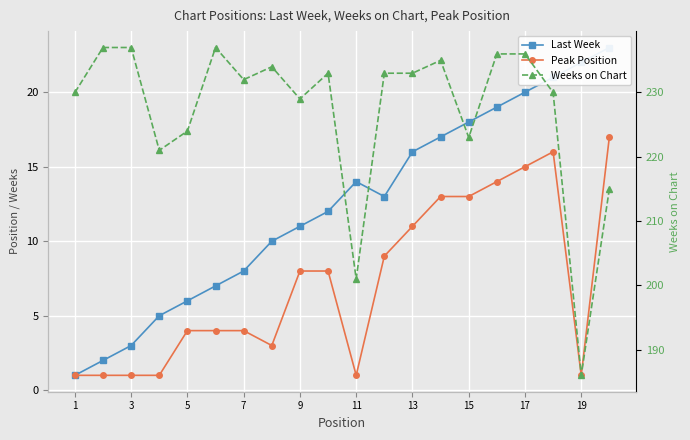

True or false: Weeks on Chart and Last Week cross at least once.

False